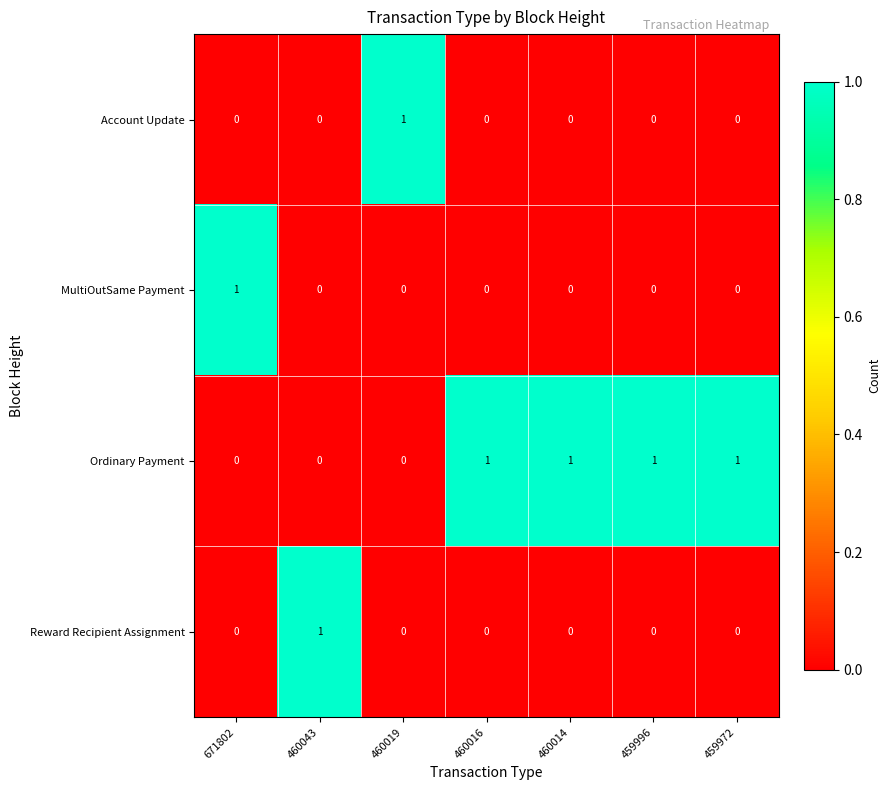

The value of Account Update at 460019 is 1. True or false?

True